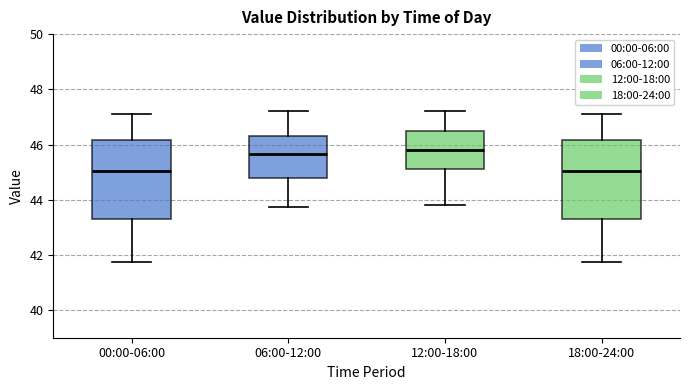

Reading left to right, read every box against the y-axis: the position of its median line, the range the box covers, and the ends of its whiskers. The values are not printed on the chart, so give them approximately, as read against the axis.

00:00-06:00: median 45.0, box 43.2 to 46.2, whiskers 41.8 to 47.0
06:00-12:00: median 45.6, box 44.8 to 46.4, whiskers 43.8 to 47.2
12:00-18:00: median 45.8, box 45.2 to 46.6, whiskers 43.8 to 47.2
18:00-24:00: median 45.0, box 43.2 to 46.2, whiskers 41.8 to 47.0